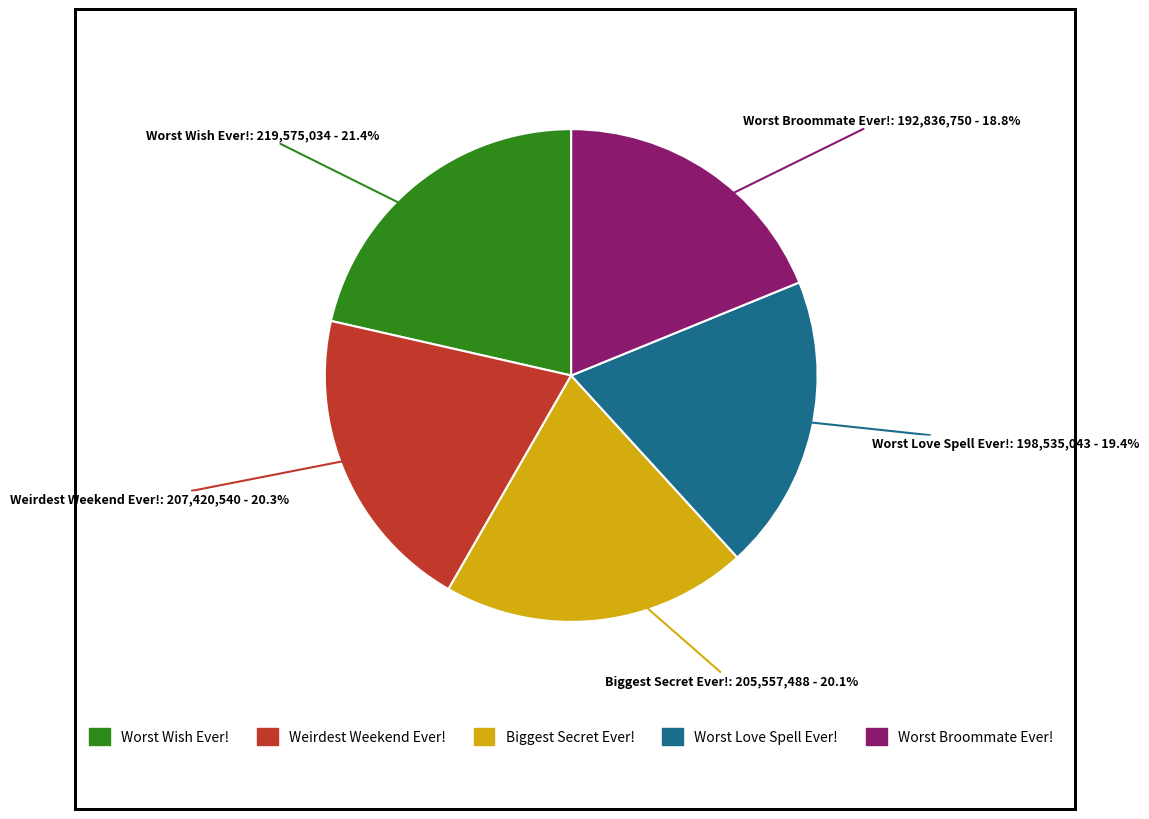

How many slices are in this pie chart?

5